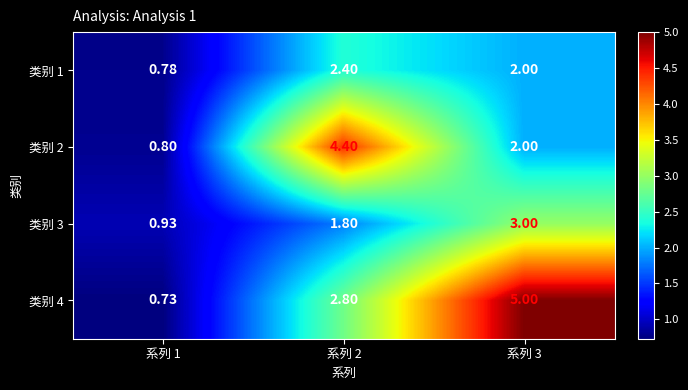

At which category is the sum across all series the highest?

系列 3